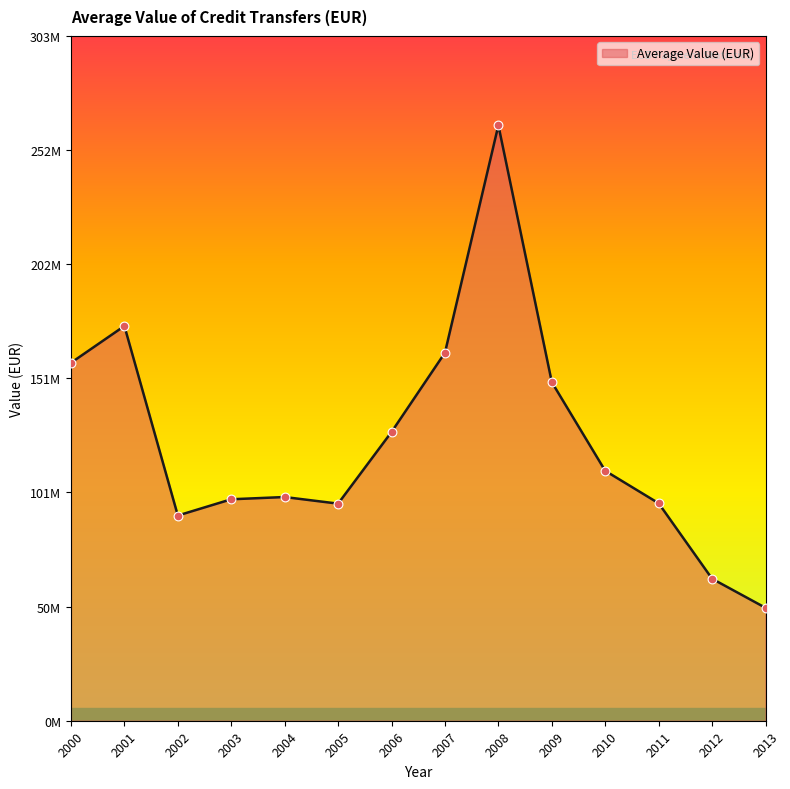

Does the chart have visible grid lines?

No